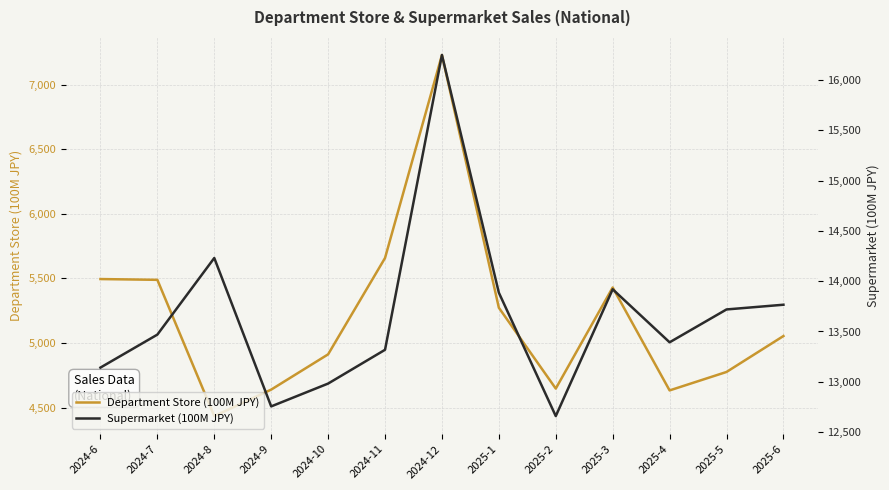

True or false: Supermarket (100M JPY) and Department Store (100M JPY) intersect in this chart.

False